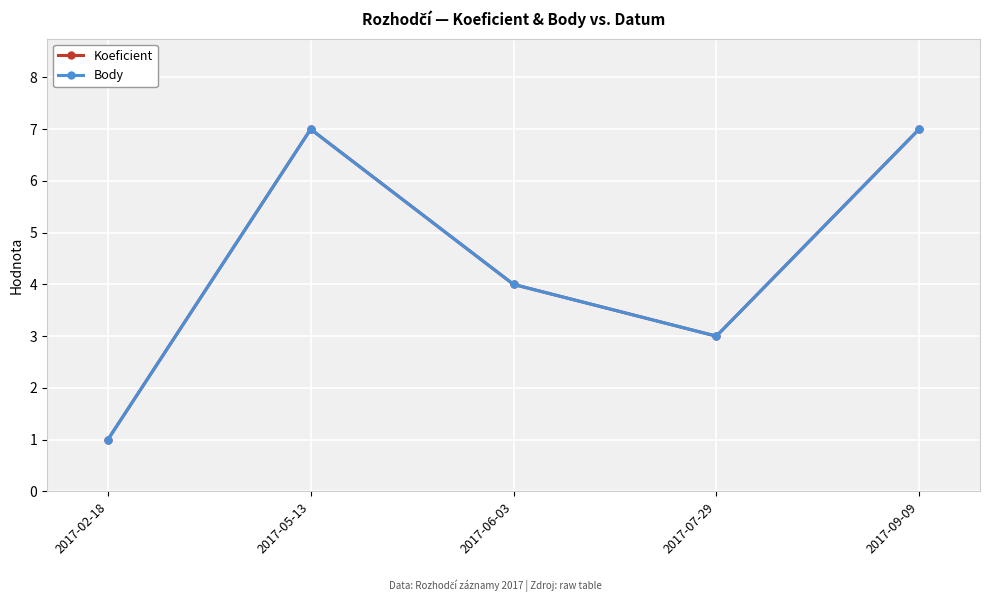

Does the chart have visible grid lines?

Yes